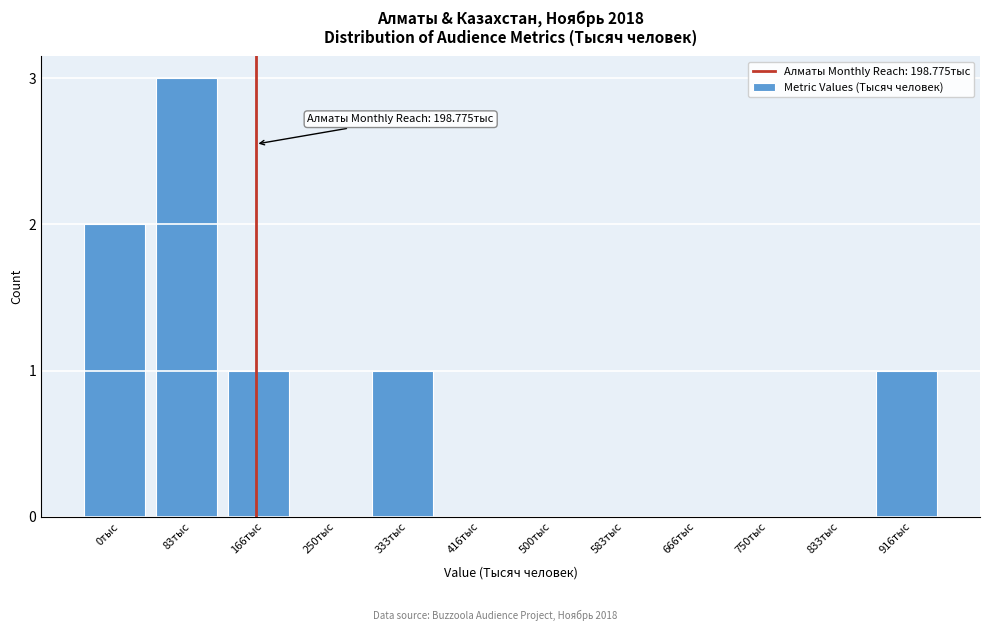

Reading left to right, transcribe all the data shown in this chart.

0тыс=2	83тыс=3	166тыс=1	250тыс=0	333тыс=1	416тыс=0	500тыс=0	583тыс=0	666тыс=0	750тыс=0	833тыс=0	916тыс=1